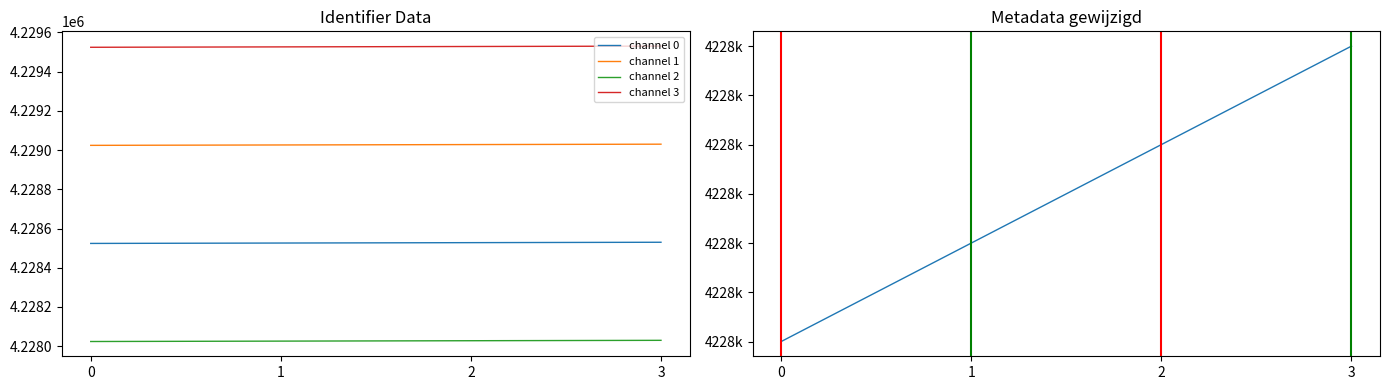

List the labels in order of channel 2 value, smallest first.

0, 1, 2, 3